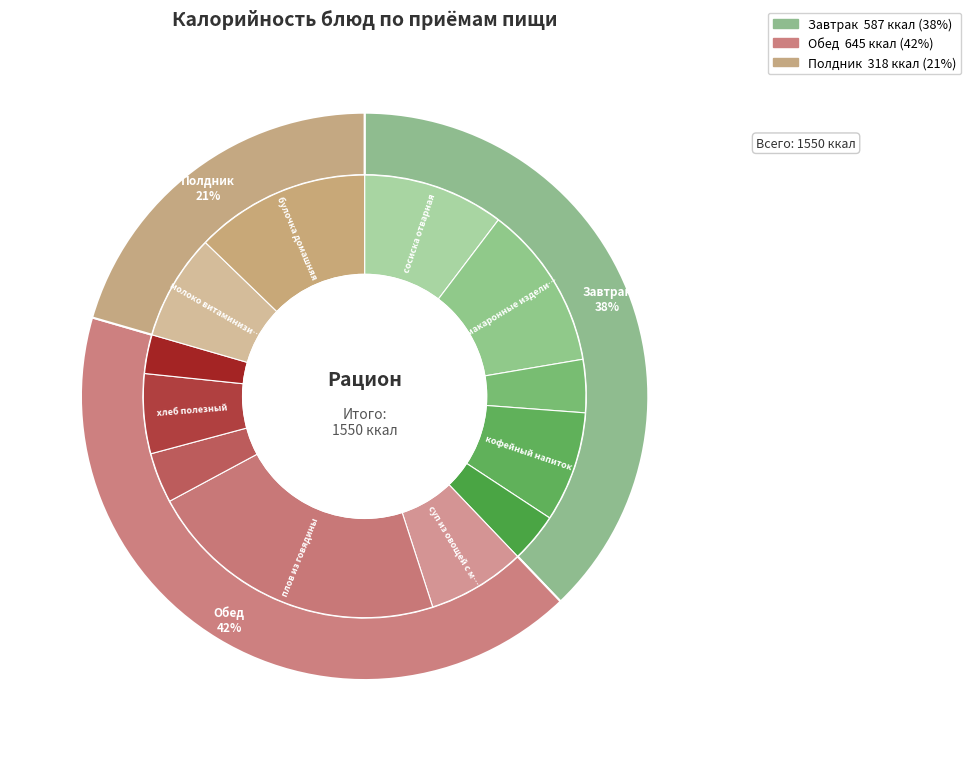

To the nearest percent, what percentage of the pie is хлеб полезный?

6%